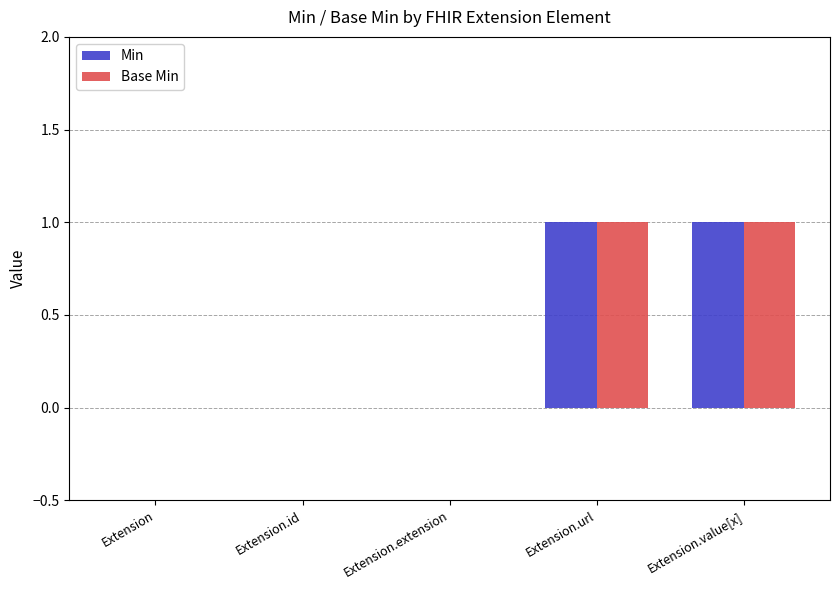

Is the value of Min at Extension.extension greater than the value of Base Min at Extension.url?

No